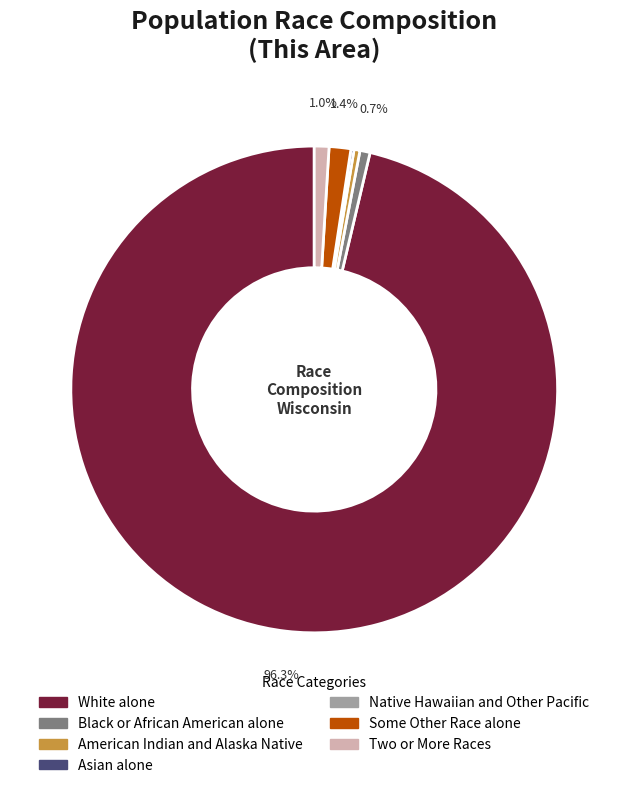

What is the ratio of the value at Black or African American alone to the value at Some Other Race alone?

0.5